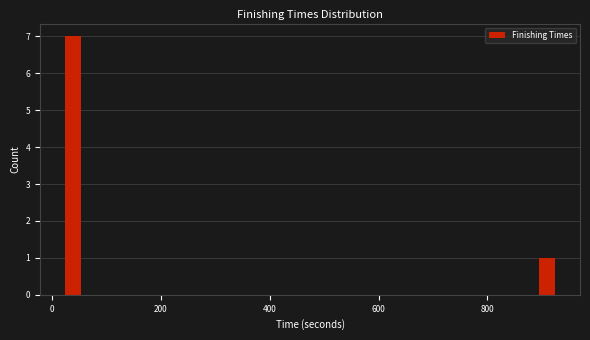

Around what value on the x-axis is the tallest bar? Give the approximate position of its centre, as read against the axis.

40